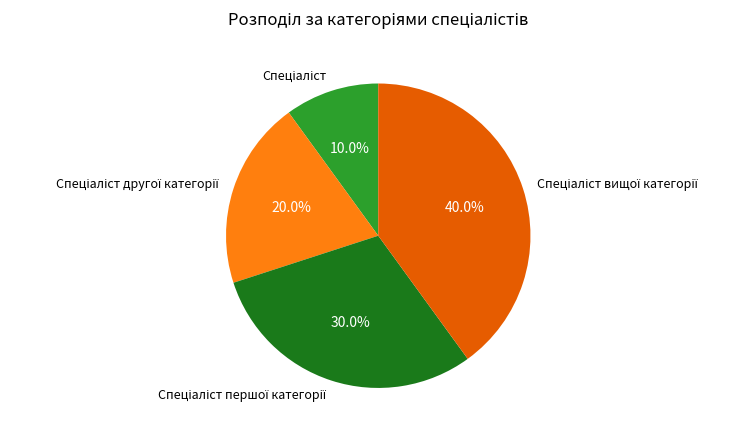

Is there any slice that represents more than half of the pie?

No